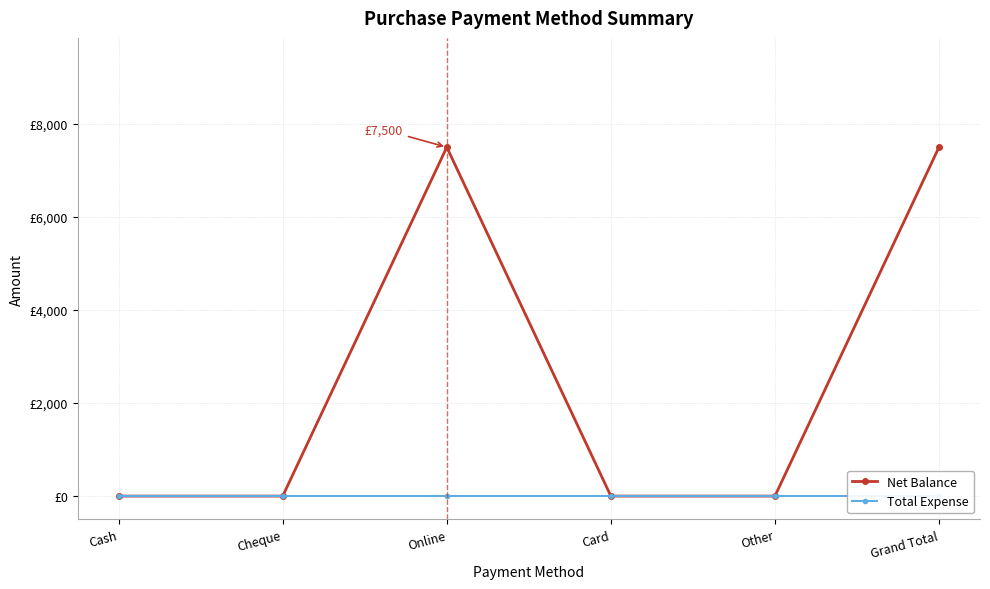

What are all the series names shown in the legend?

Net Balance, Total Expense